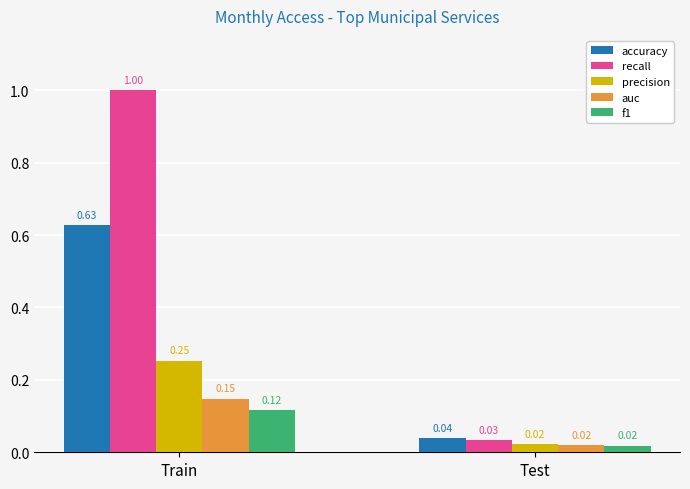

List the series in order of their peak value, highest first.

recall, accuracy, precision, auc, f1